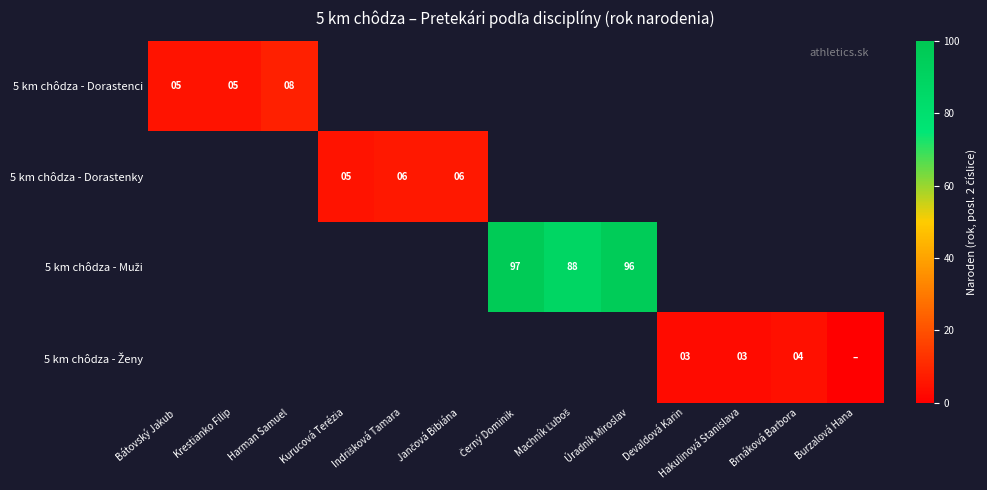

True or false: 5 km chôdza - Dorastenky has a value of 5 at Kurucová Terézia.

True